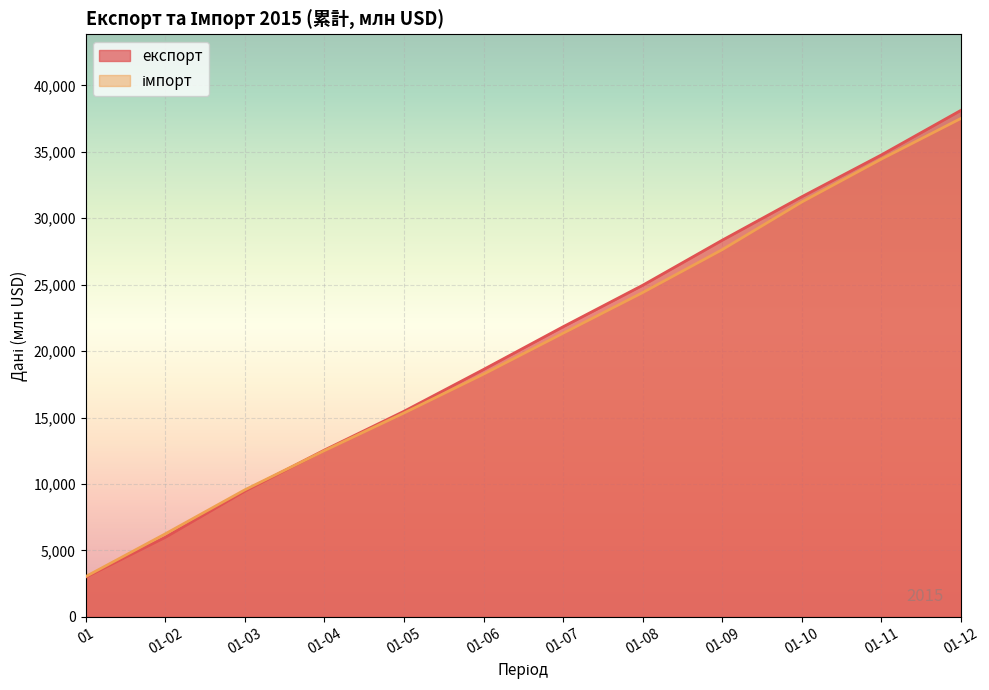

Reading left to right, list all the values displayed in this chart.

експорт: 2998.0	5996.2	9475.1	12556.1	15474.9	18621.8	21837.1	24960.0	28351.9	31622.2	34771.0	38127.1
імпорт: 3036.9	6251.4	9565.2	12513.6	15346.7	18270.6	21351.6	24411.3	27641.7	31225.1	34455.6	37516.4